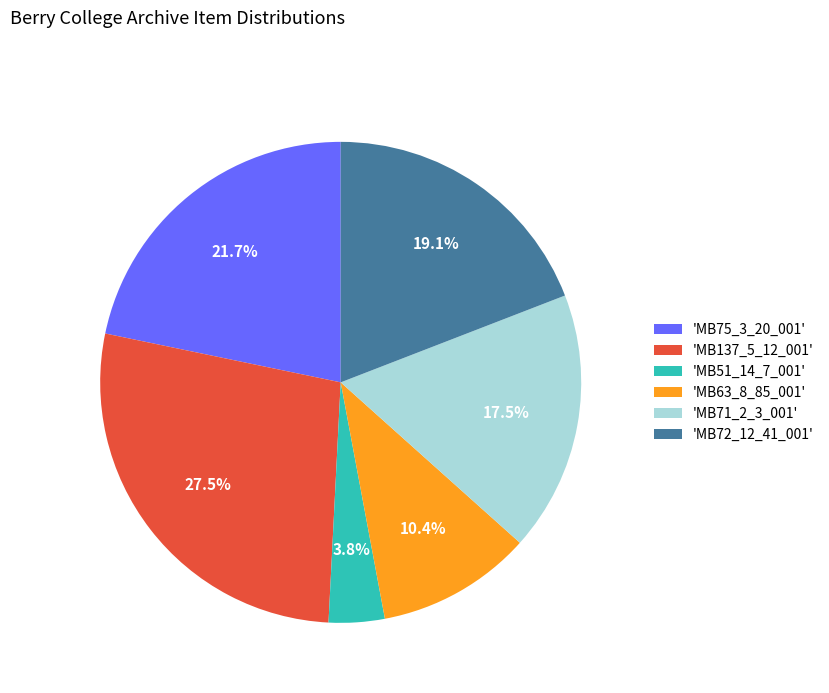

Do 'MB71_2_3_001' and 'MB51_14_7_001' together represent more than half of the pie?

No